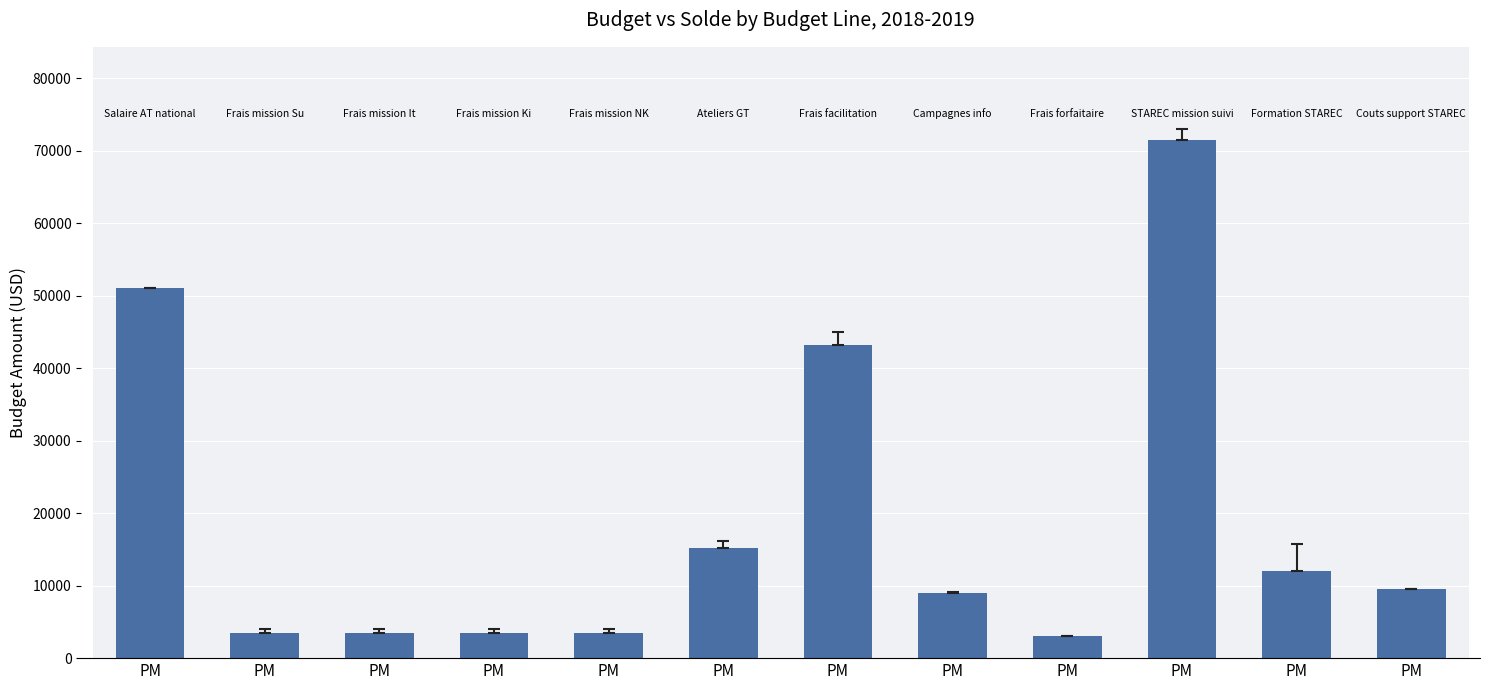

Rank the categories by value from lowest to highest.

PM, PM, PM, PM, PM, PM, PM, PM, PM, PM, PM, PM